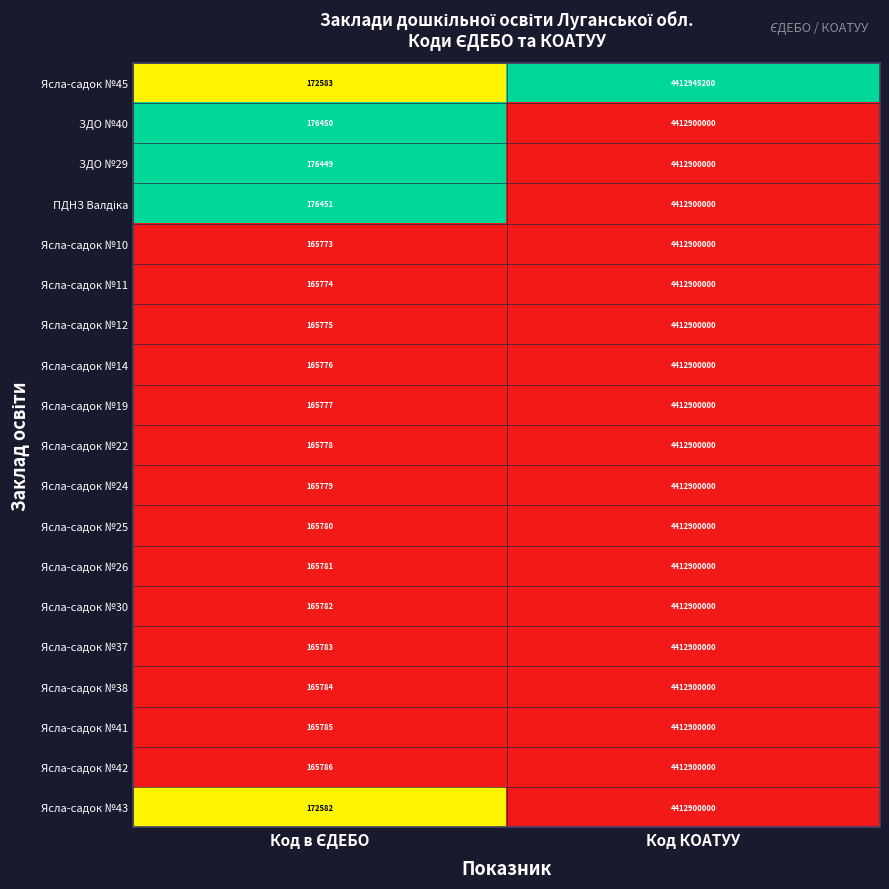

What is the average value of the Ясла-садок №38 series?

2206532892